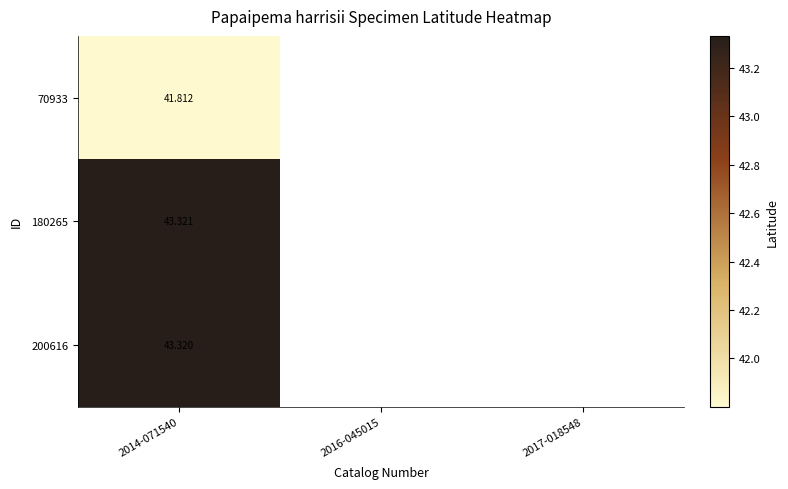

What is the maximum value shown in the chart?

43.3